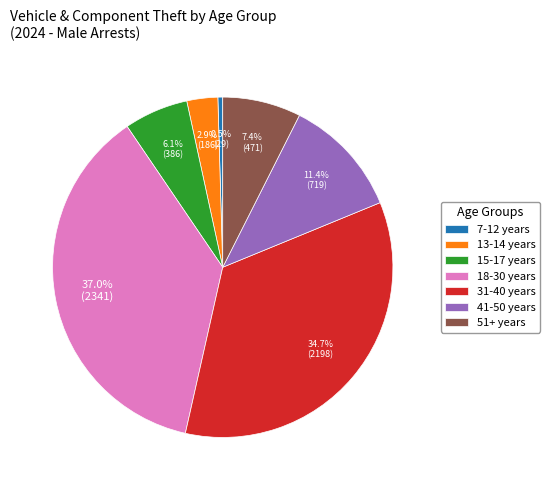

Does 51+ years represent more than half of the total?

No